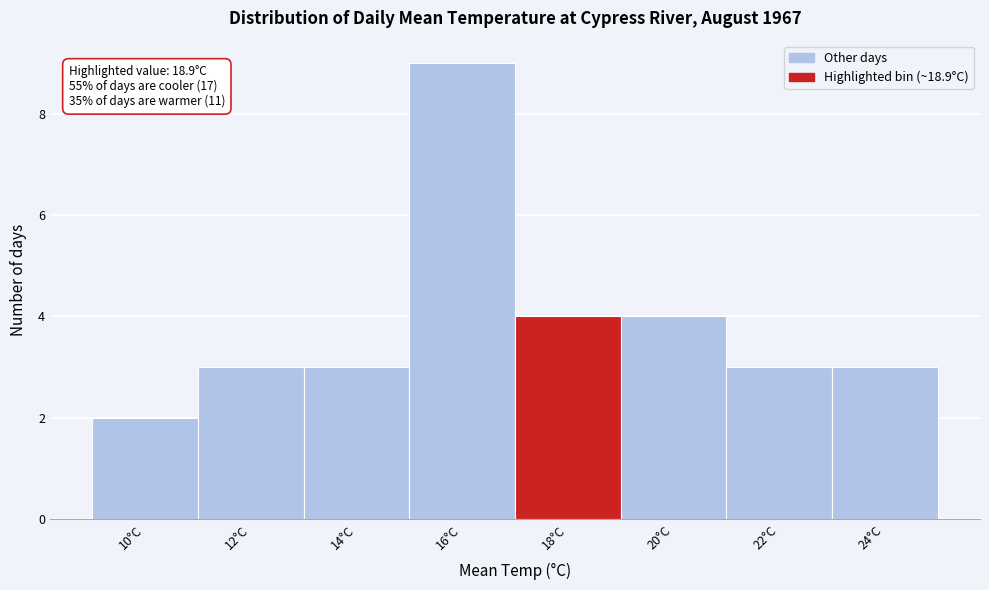

Reading left to right, transcribe all the data shown in this chart.

10°C=2	12°C=3	14°C=3	16°C=9	18°C=4	20°C=4	22°C=3	24°C=3